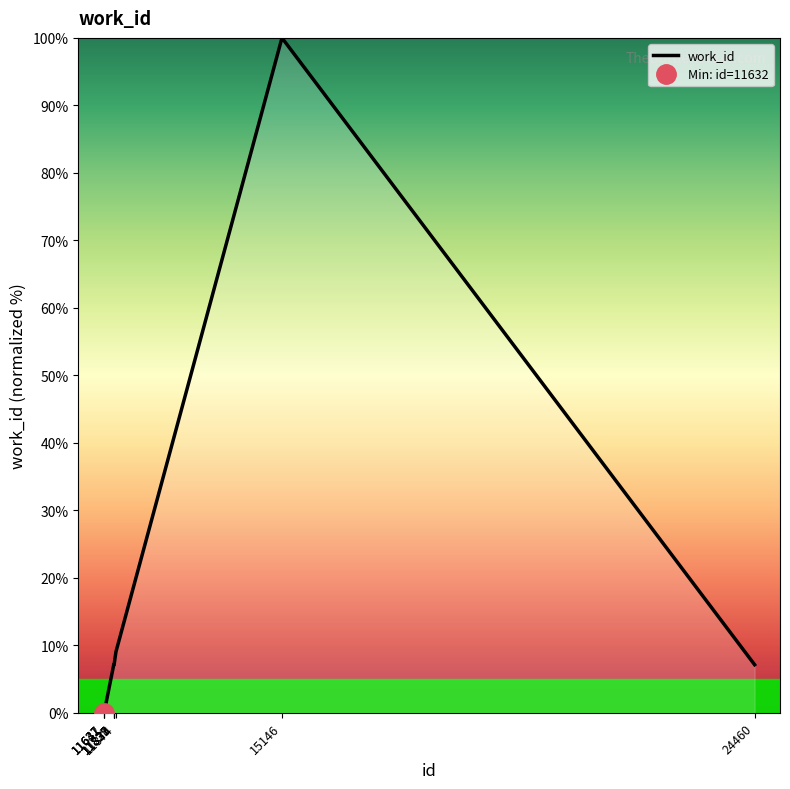

Does the chart display data point markers on the line(s)?

No